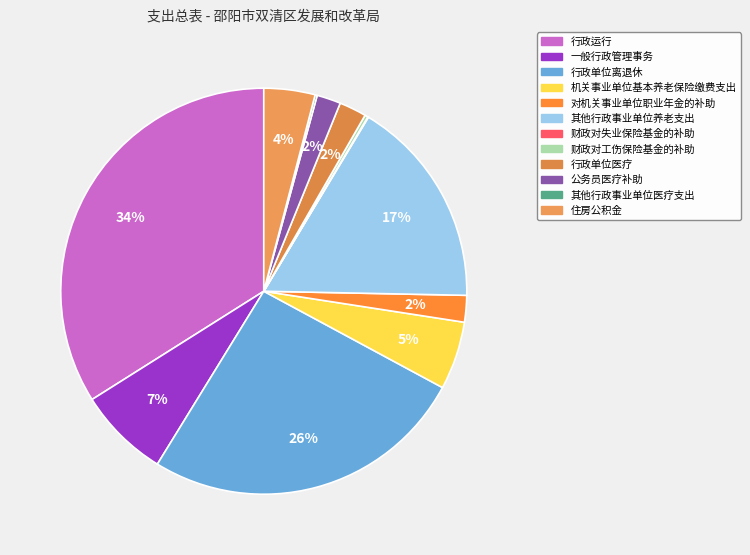

To the nearest percent, what is the difference between the largest and smallest slice percentages?

34%